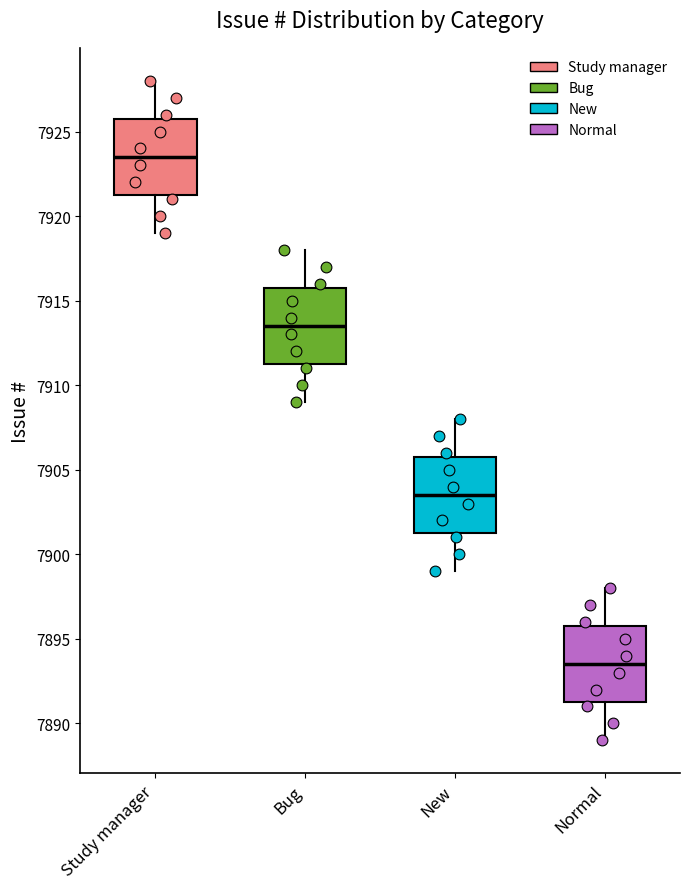

Reading left to right, transcribe this box plot: for each box, give where its median line is, the range the box spans, and where its two whiskers end, as read against the y-axis. The values are not printed on the chart, so give them approximately, as read against the axis.

Study manager: median 7923.5, box 7921.5 to 7926.0, whiskers 7919.0 to 7928.0
Bug: median 7913.5, box 7911.5 to 7916.0, whiskers 7909.0 to 7918.0
New: median 7903.5, box 7901.5 to 7906.0, whiskers 7899.0 to 7908.0
Normal: median 7893.5, box 7891.5 to 7896.0, whiskers 7889.0 to 7898.0